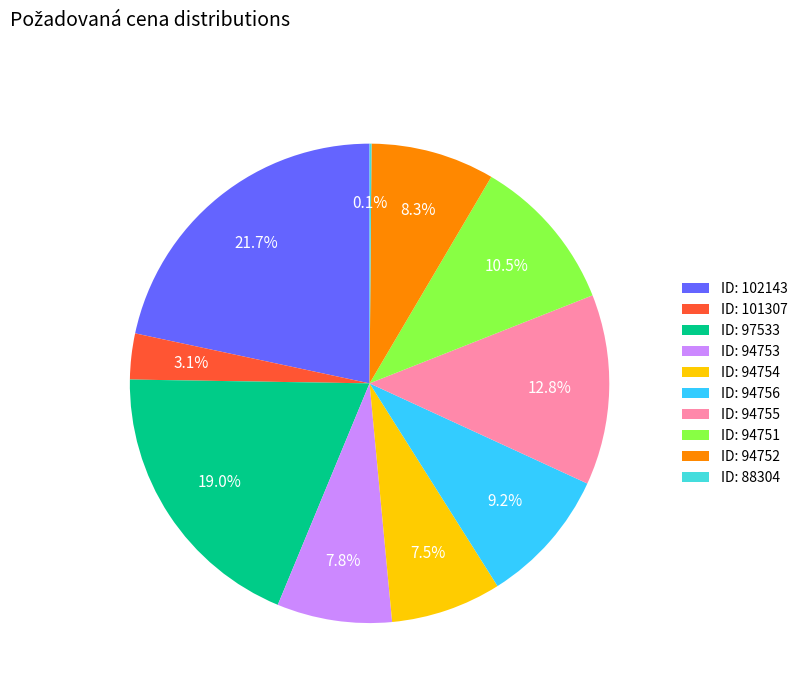

What percentage do ID: 94754 and ID: 94755 together represent?

20.3%